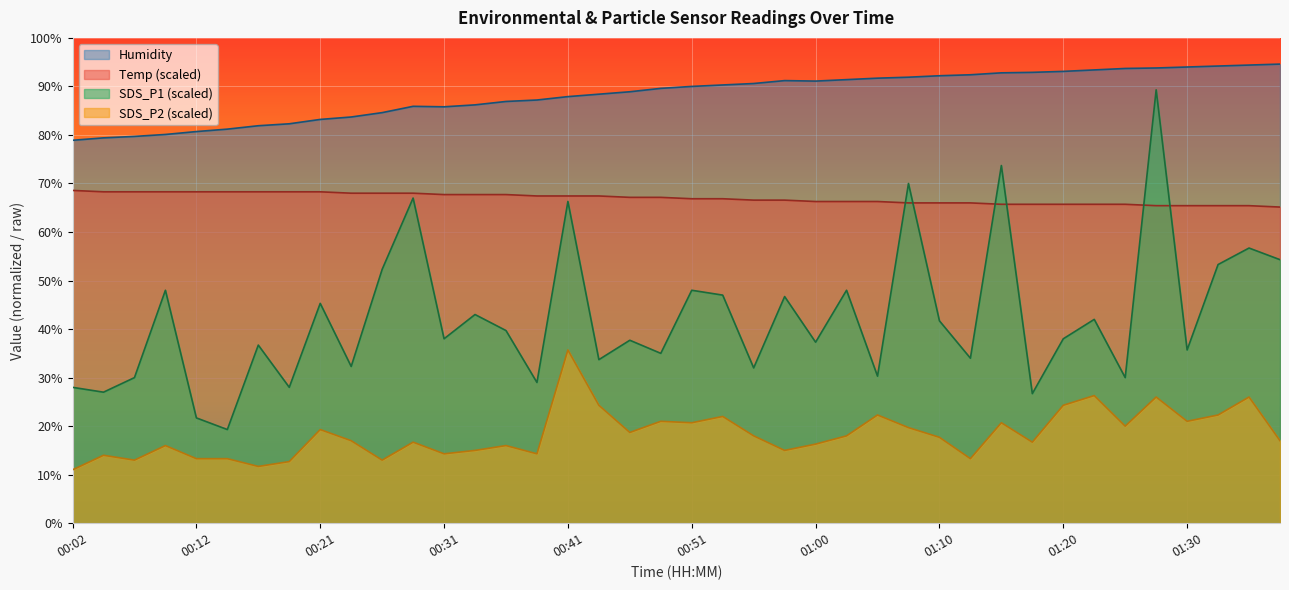

Count the number of data series in this chart.

4